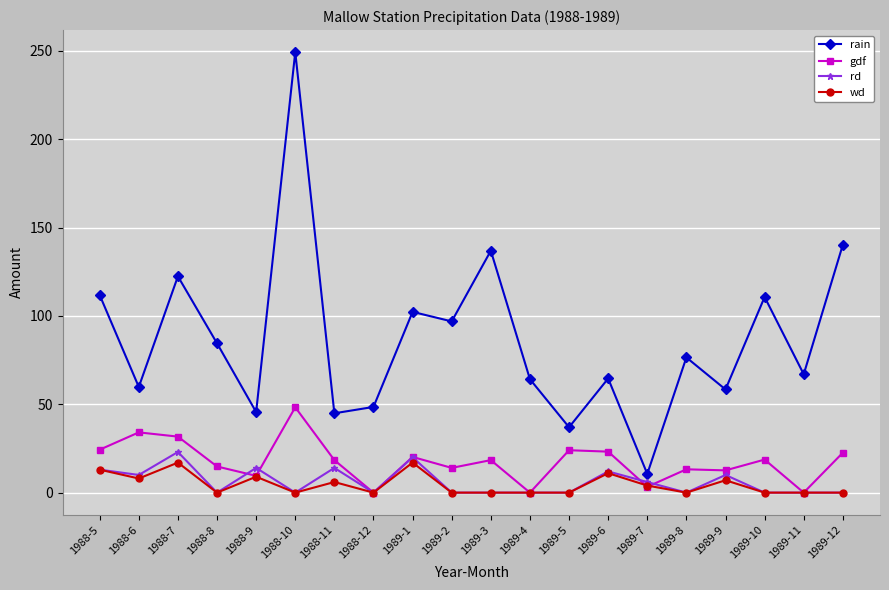

What position from the right is 1988-10?

15